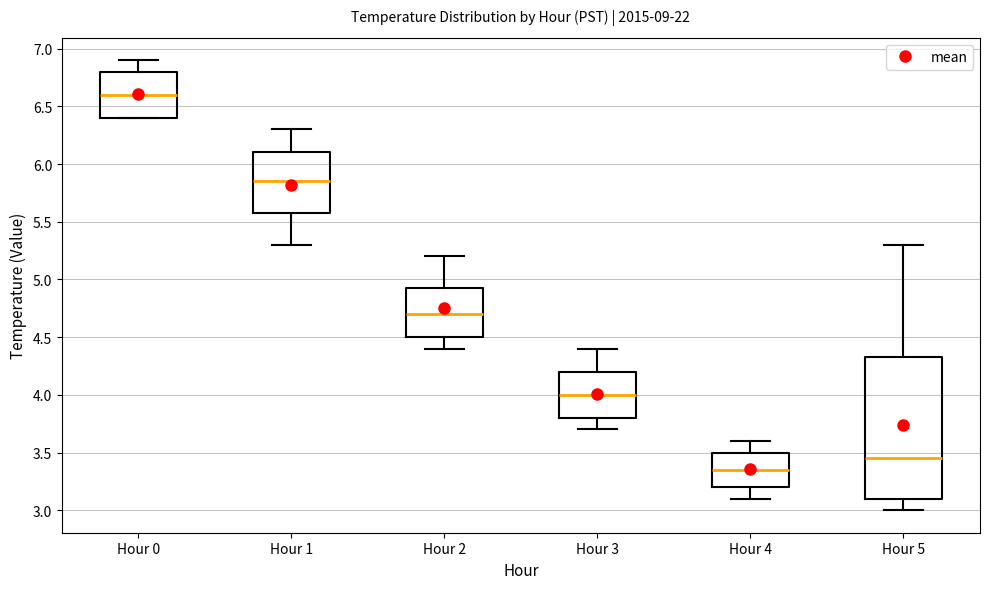

Which box has the highest median line?

Hour 0